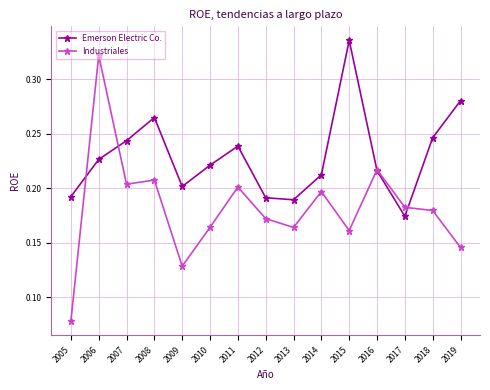

Which series has the largest range (max minus min)?

Industriales